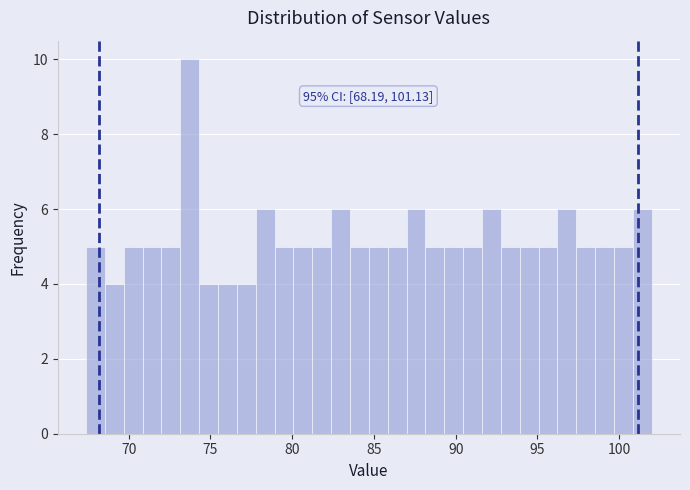

Read against the x-axis, roughly where is the centre of the tallest bar?

73.5